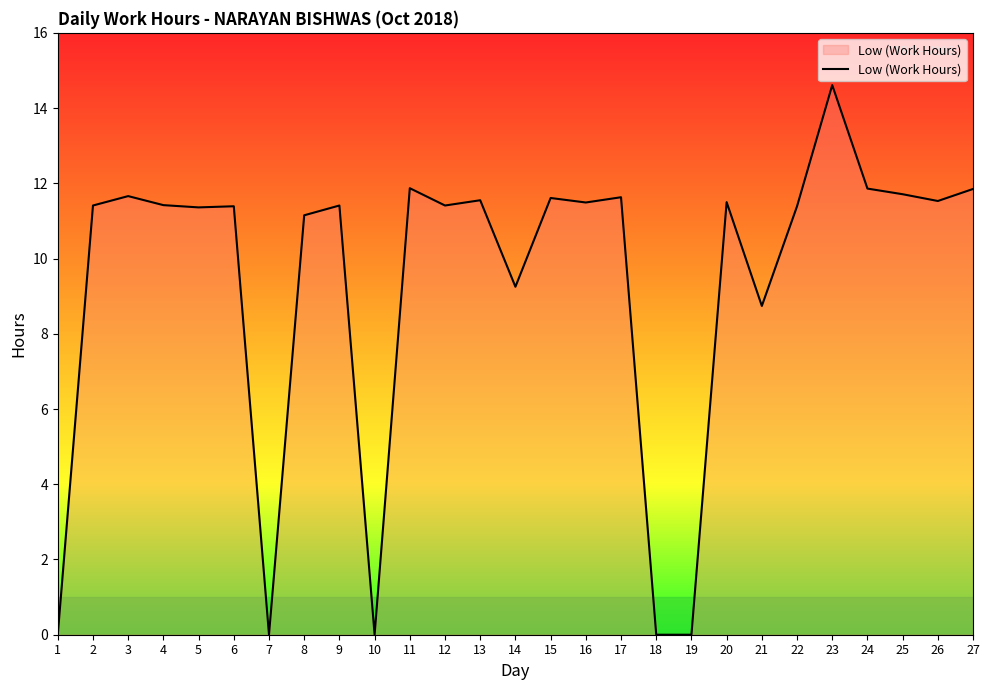

Between 18 and 24, which is larger?

24